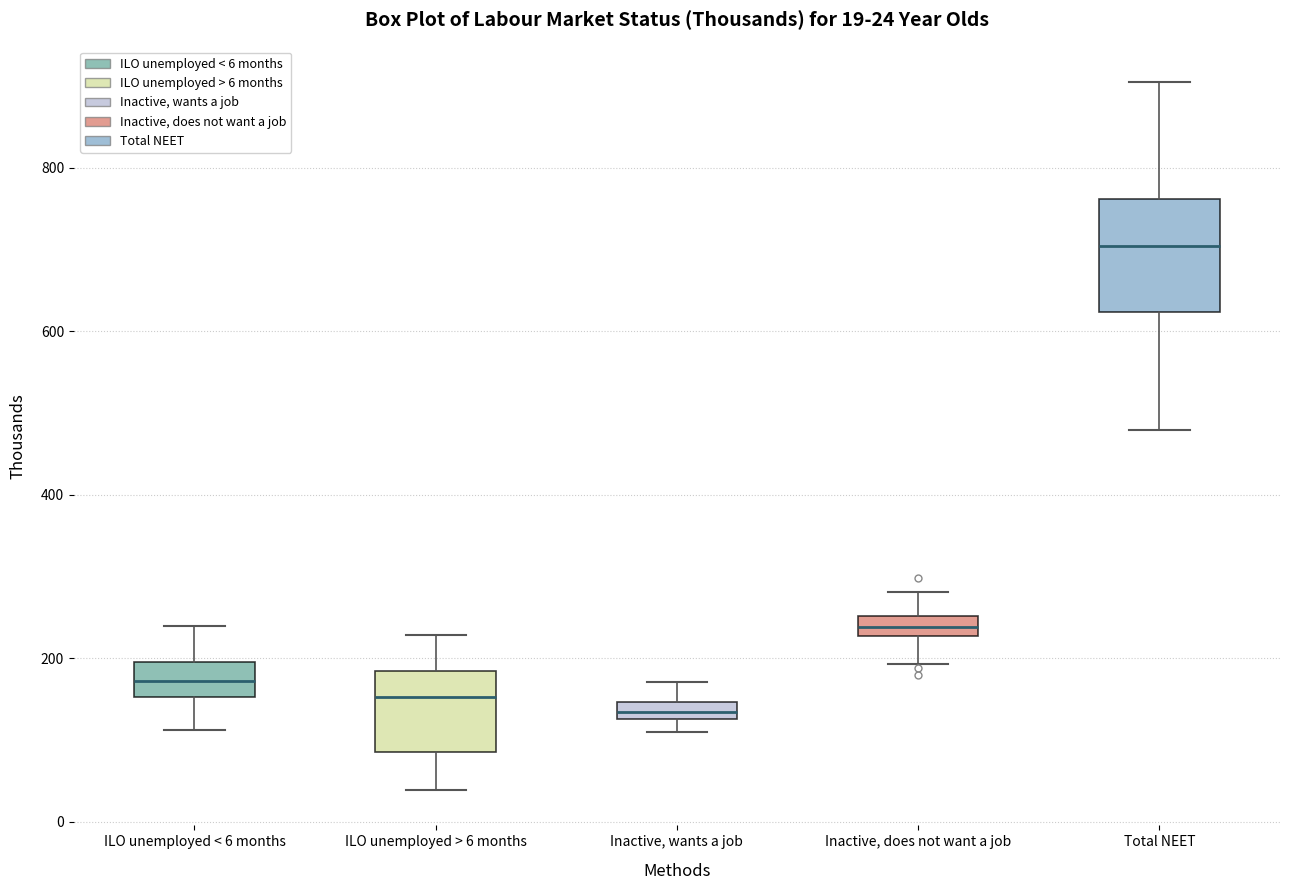

Comparing the boxes themselves (not the whiskers), which one is the tallest?

Total NEET